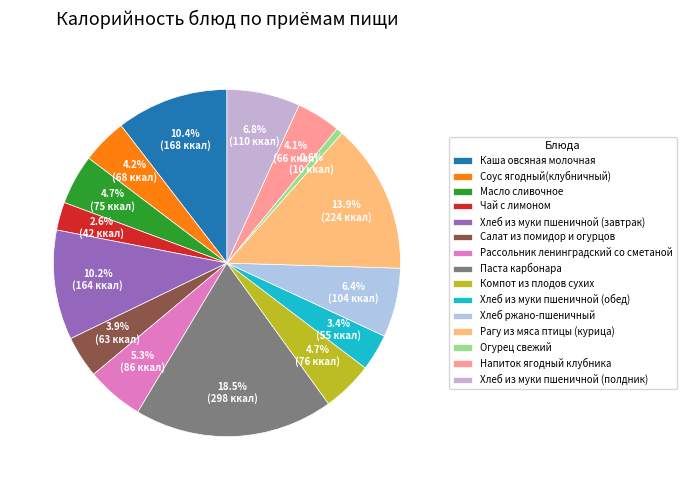

Which has a higher value, Хлеб из муки пшеничной (полдник) or Огурец свежий?

Хлеб из муки пшеничной (полдник)